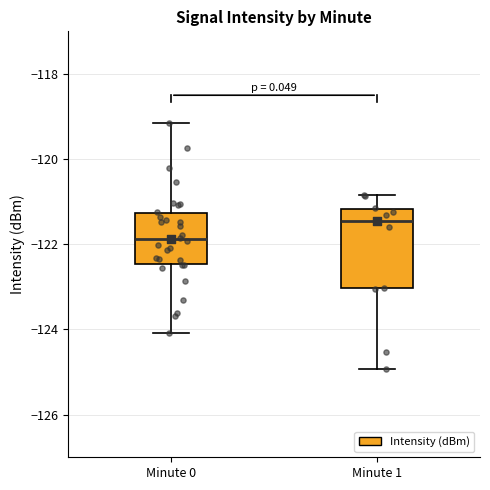

Reading left to right, read every box against the y-axis: the position of its median line, the range the box covers, and the ends of its whiskers. The values are not printed on the chart, so give them approximately, as read against the axis.

Minute 0: median -121.8, box -122.4 to -121.2, whiskers -124.0 to -119.2
Minute 1: median -121.4, box -123.0 to -121.2, whiskers -125.0 to -120.8